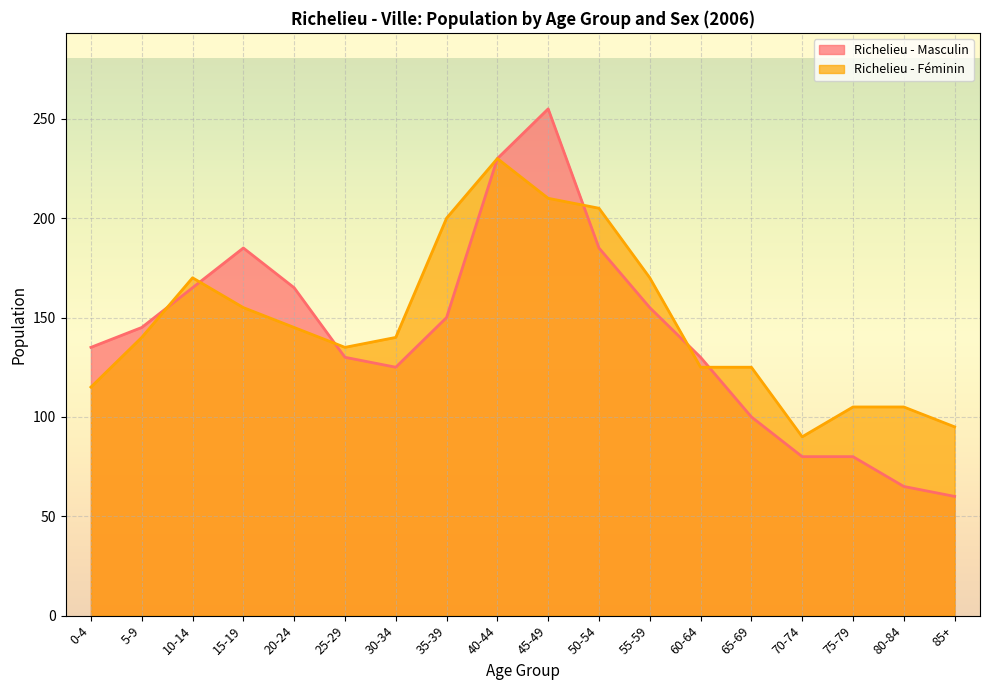

At which label is Richelieu - Féminin closest to 160?

15-19